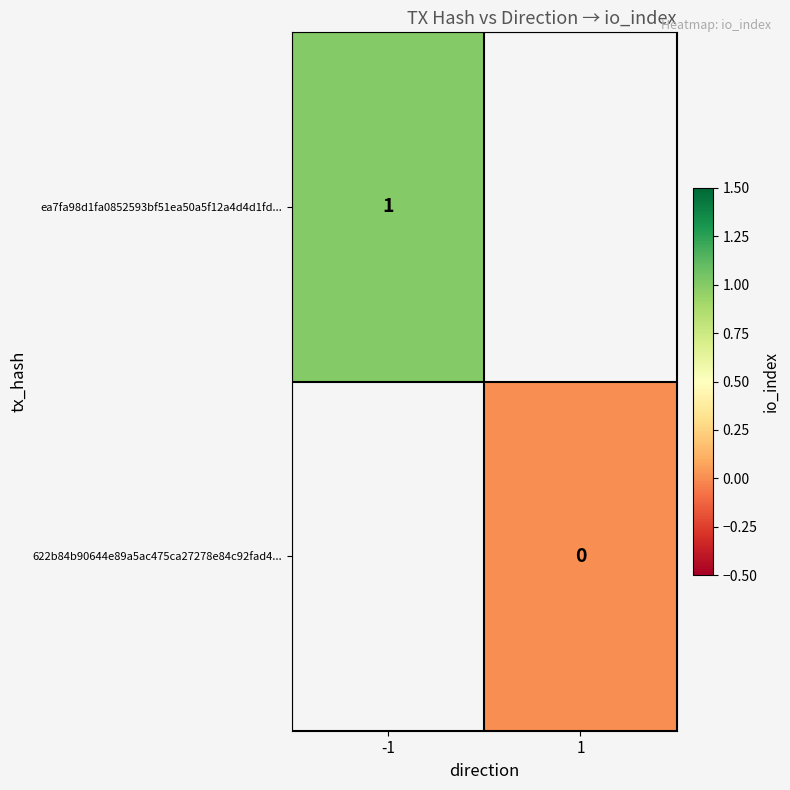

The ea7fa98d1fa0852593bf51ea50a5f12a4d4d1fd... series shows 0 at -1. True or false?

False